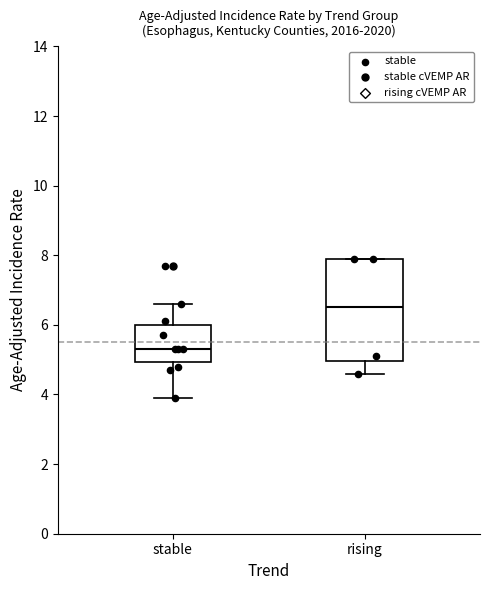

Reading left to right, transcribe this box plot: for each box, give where its median line is, the range the box spans, and where its two whiskers end, as read against the y-axis. The values are not printed on the chart, so give them approximately, as read against the axis.

stable: median 5.4, box 5.0 to 6.0, whiskers 4.0 to 6.6
rising: median 6.6, box 5.0 to 8.0, whiskers 4.6 to 8.0